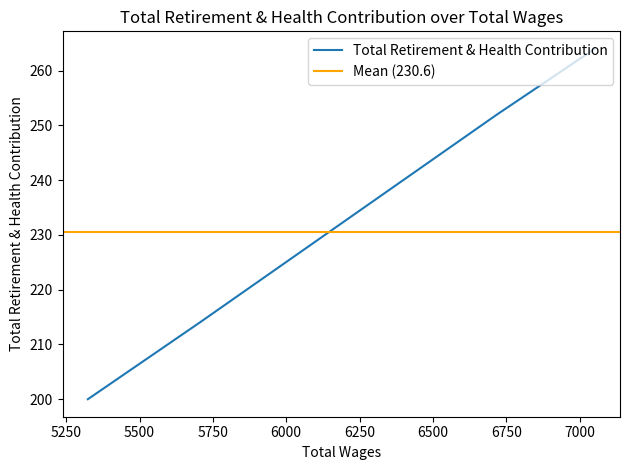

List the labels in order of value, largest first.

7051.0, 6718.0, 5945.0, 5705.0, 5324.0